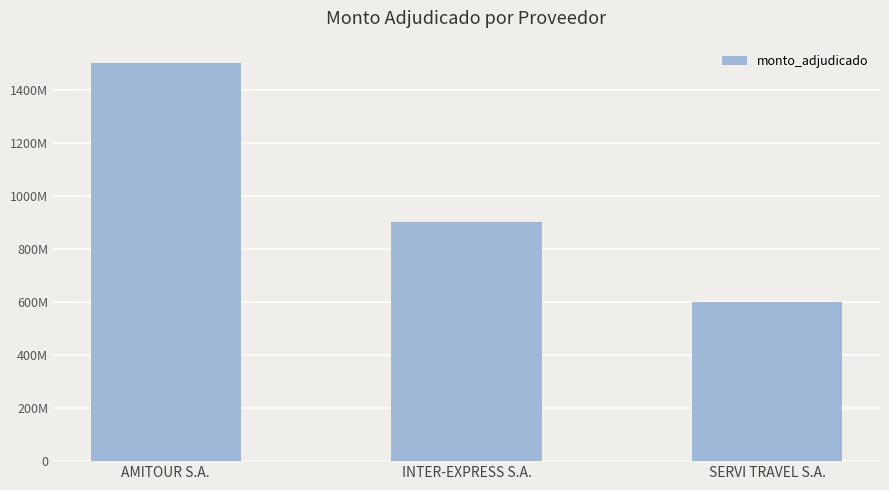

What is the label of the 1st bar from the left?

AMITOUR S.A.